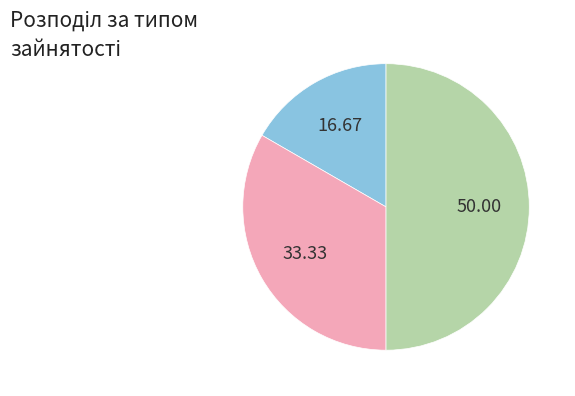

Which slice is the smallest?

Основне місце роботи